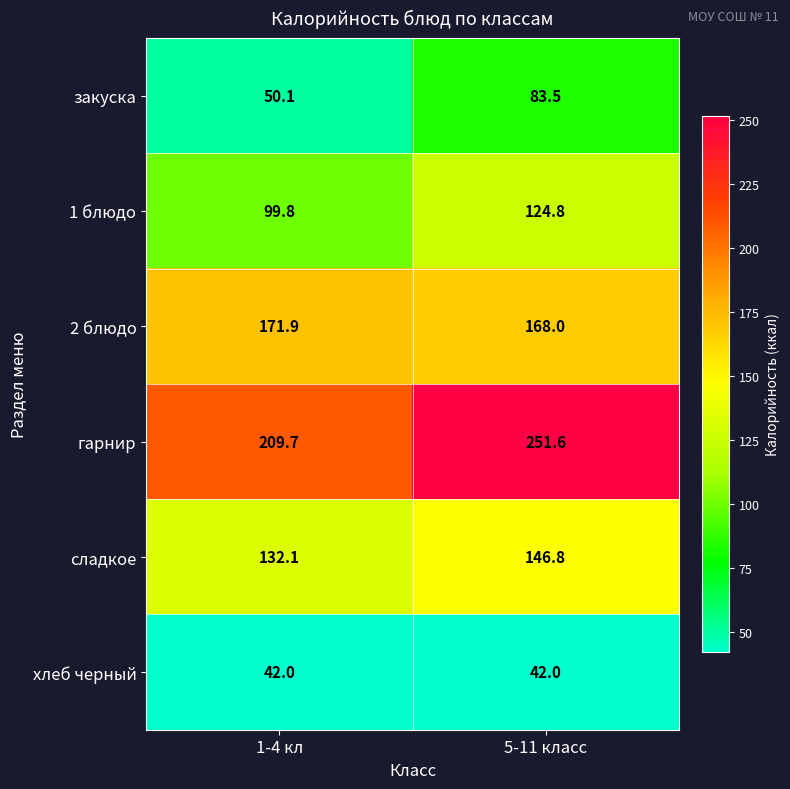

What is the total value across all series at 1-4 кл?

705.6